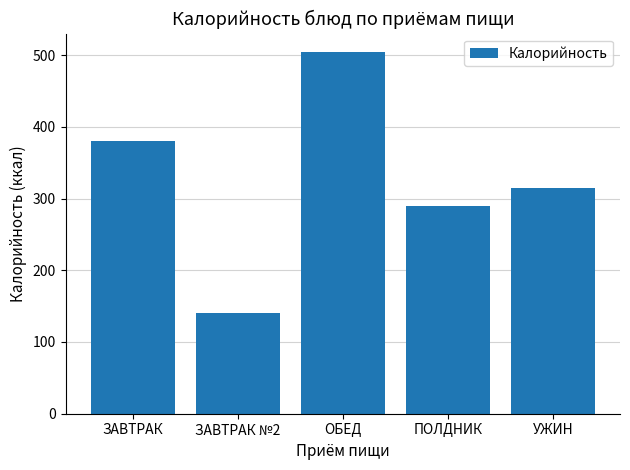

At which category does the chart reach its minimum across all series?

ЗАВТРАК №2